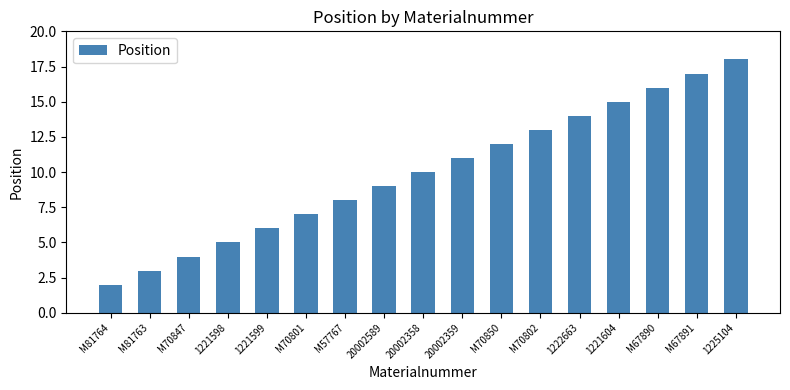

Does the chart contain any negative values?

No